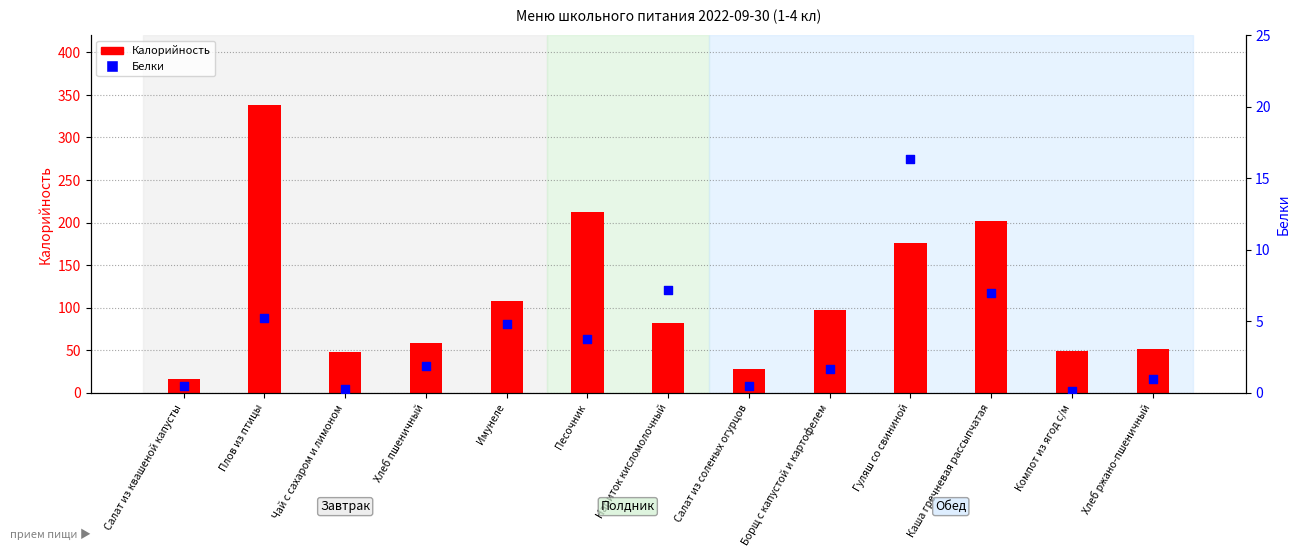

What are all the series names shown in the legend?

Калорийность, Белки